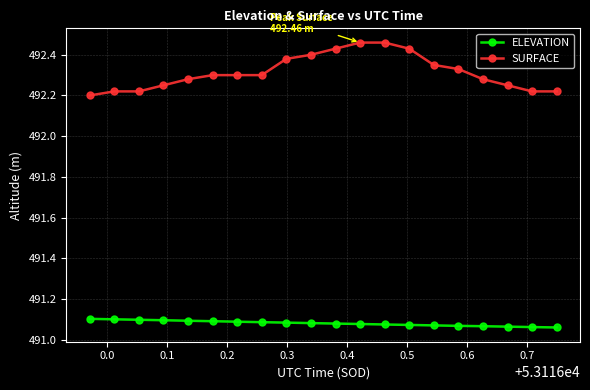

True or false: SURFACE and ELEVATION intersect in this chart.

False